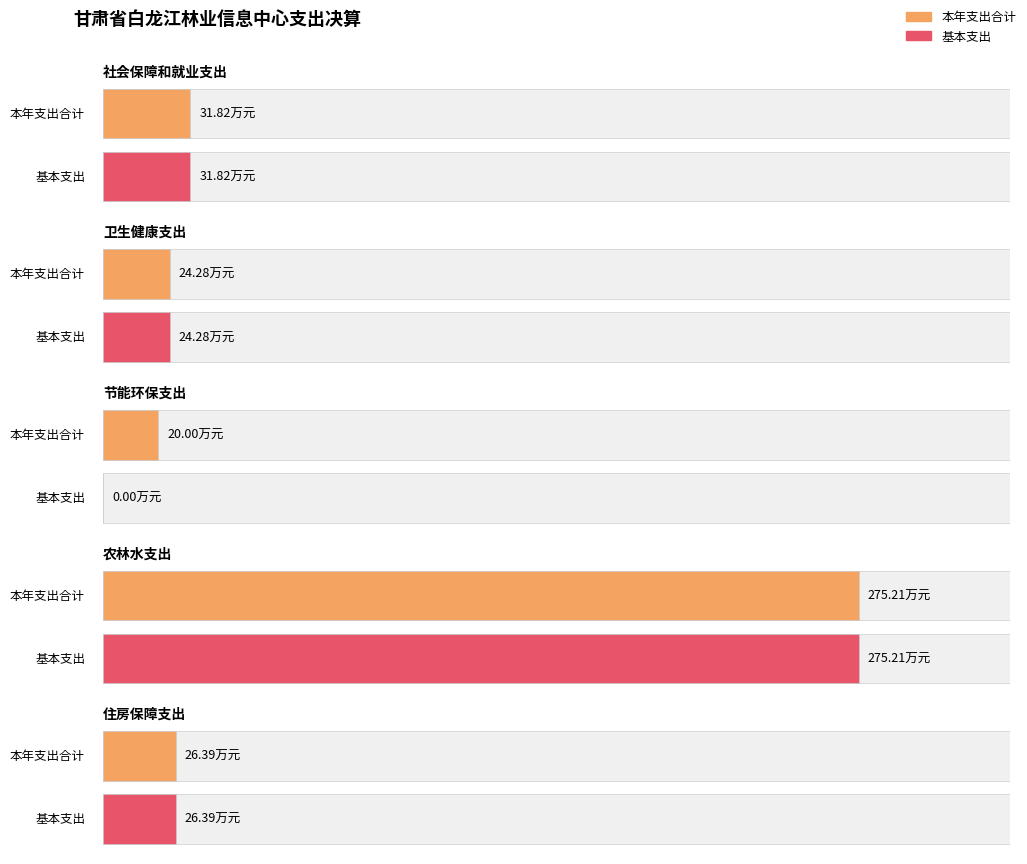

How many values in the 基本支出 series are below 26?

2